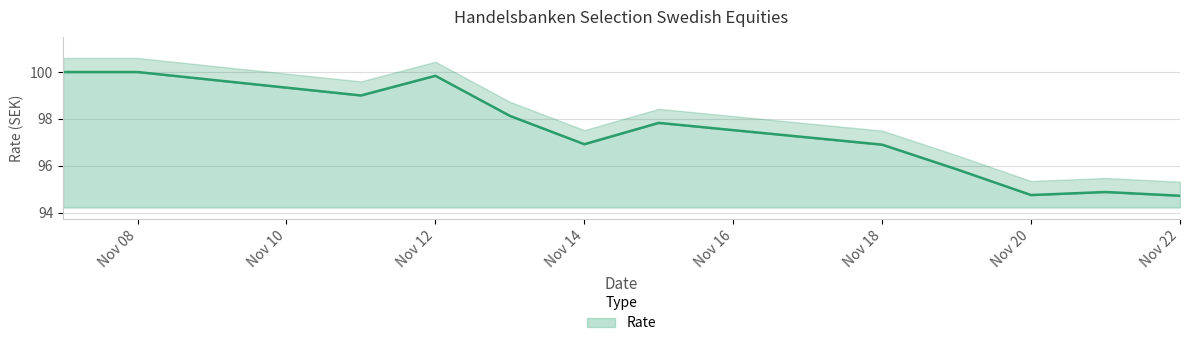

The Rate series shows 96.9 at Nov 18. True or false?

True